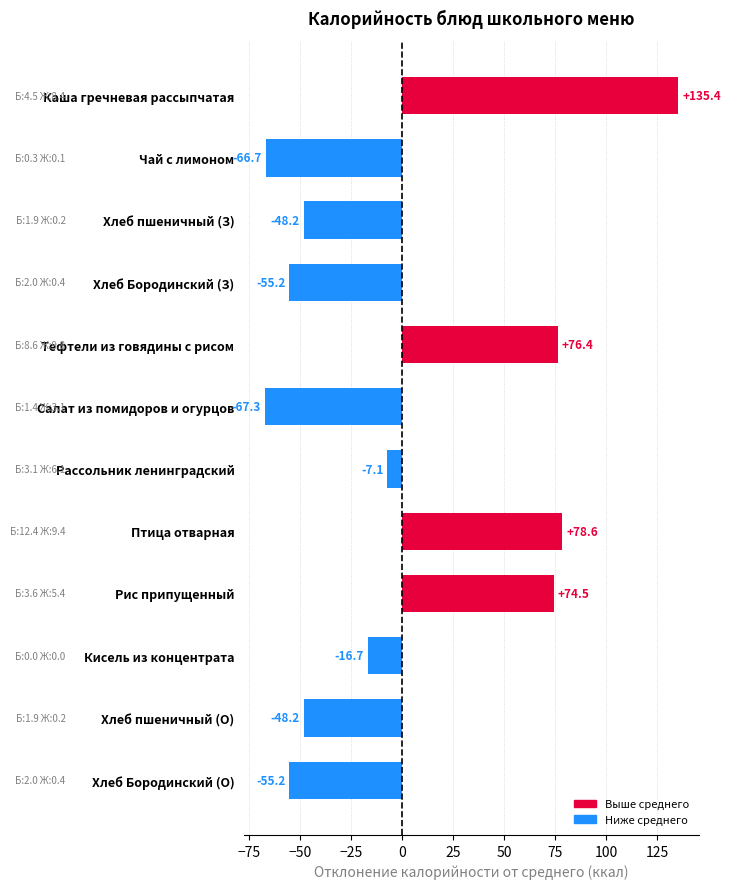

What is the label of the 6th bar from the top?

Салат из помидоров и огурцов